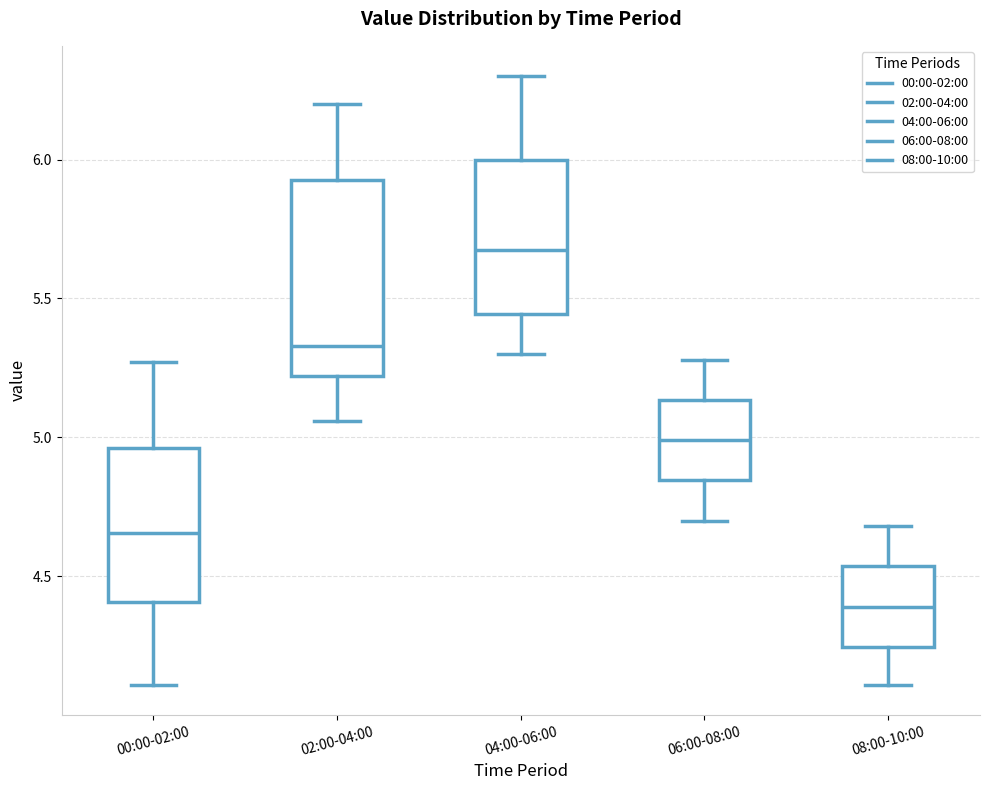

Reading left to right, read every box against the y-axis: the position of its median line, the range the box covers, and the ends of its whiskers. The values are not printed on the chart, so give them approximately, as read against the axis.

00:00-02:00: median 4.65, box 4.40 to 4.95, whiskers 4.10 to 5.25
02:00-04:00: median 5.35, box 5.20 to 5.95, whiskers 5.05 to 6.20
04:00-06:00: median 5.70, box 5.45 to 6.00, whiskers 5.30 to 6.30
06:00-08:00: median 5.00, box 4.85 to 5.15, whiskers 4.70 to 5.30
08:00-10:00: median 4.40, box 4.25 to 4.55, whiskers 4.10 to 4.70